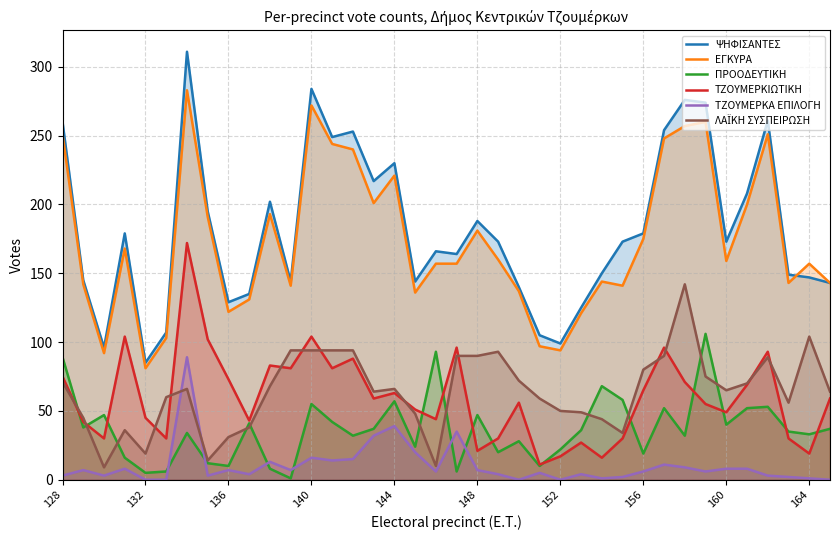

How many values in the ΛΑΪΚΗ ΣΥΣΠΕΙΡΩΣΗ series are below 66?

19